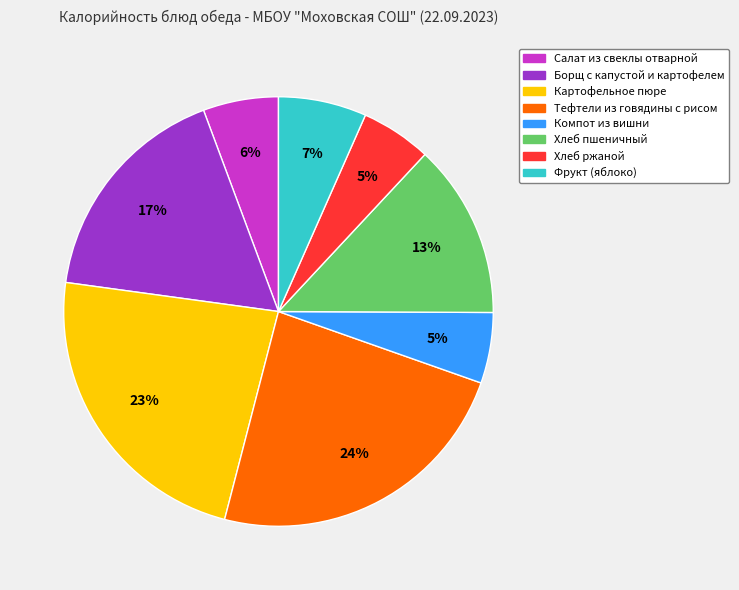

To the nearest percent, what is the average slice percentage?

12%